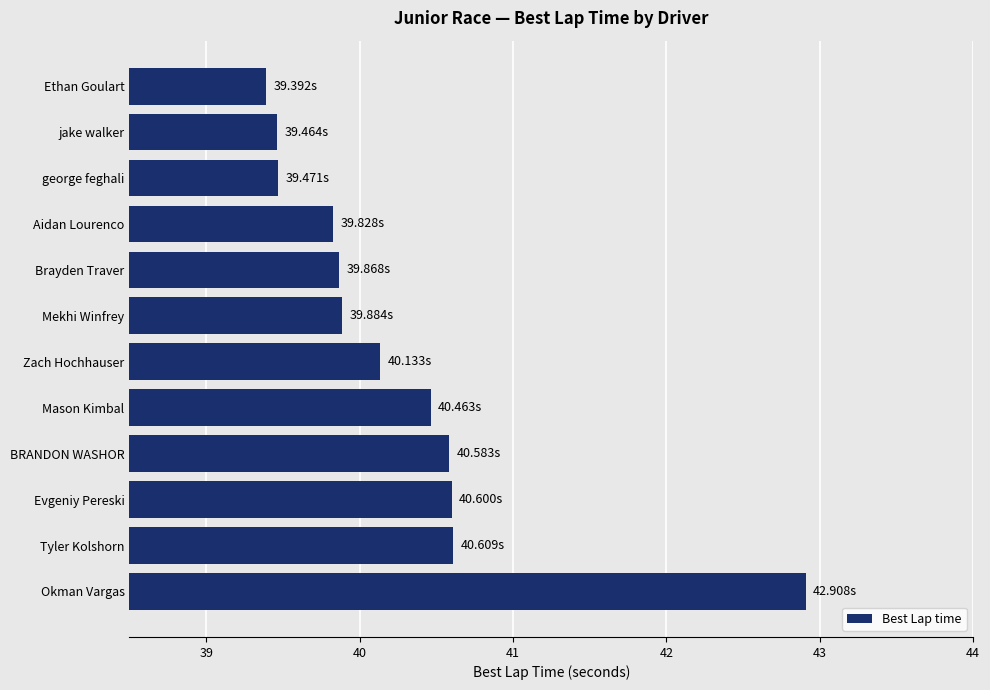

What is the sum of all values?

483.2